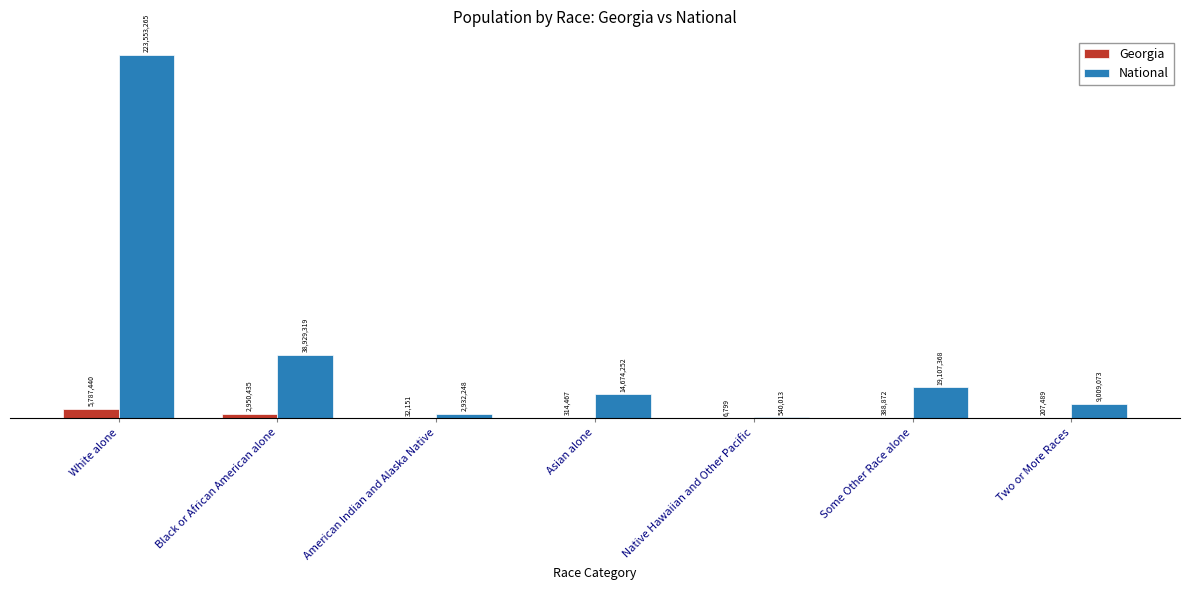

Reading right to left, transcribe all the data shown in this chart.

Georgia: Two or More Races=207489	Some Other Race alone=388872	Native Hawaiian and Other Pacific=6799	Asian alone=314467	American Indian and Alaska Native=32151	Black or African American alone=2950435	White alone=5787440
National: Two or More Races=9009073	Some Other Race alone=19107368	Native Hawaiian and Other Pacific=540013	Asian alone=14674252	American Indian and Alaska Native=2932248	Black or African American alone=38929319	White alone=223553265